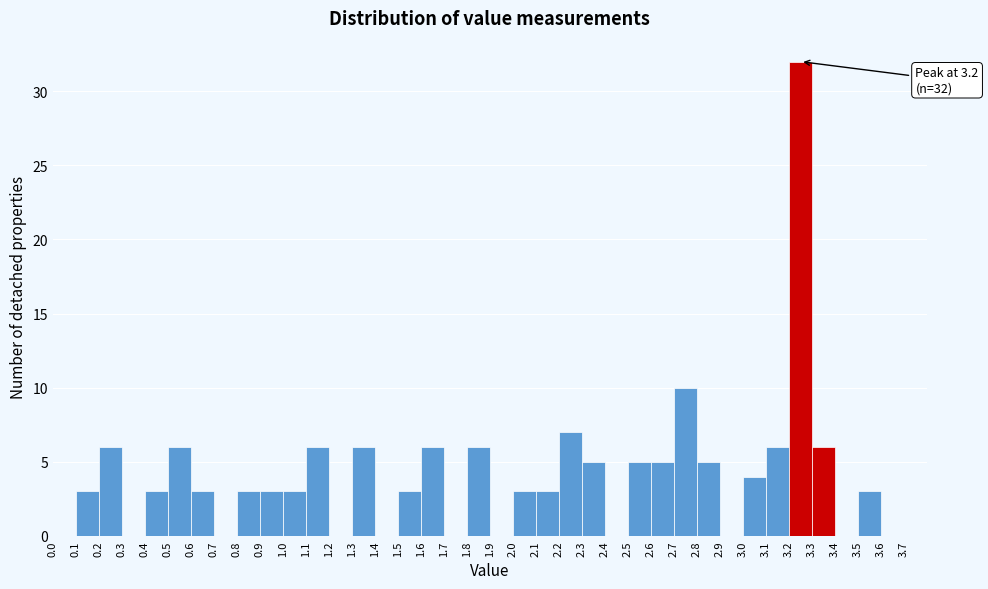

Which range on the x-axis has the tallest bar?

3.2 to 3.3